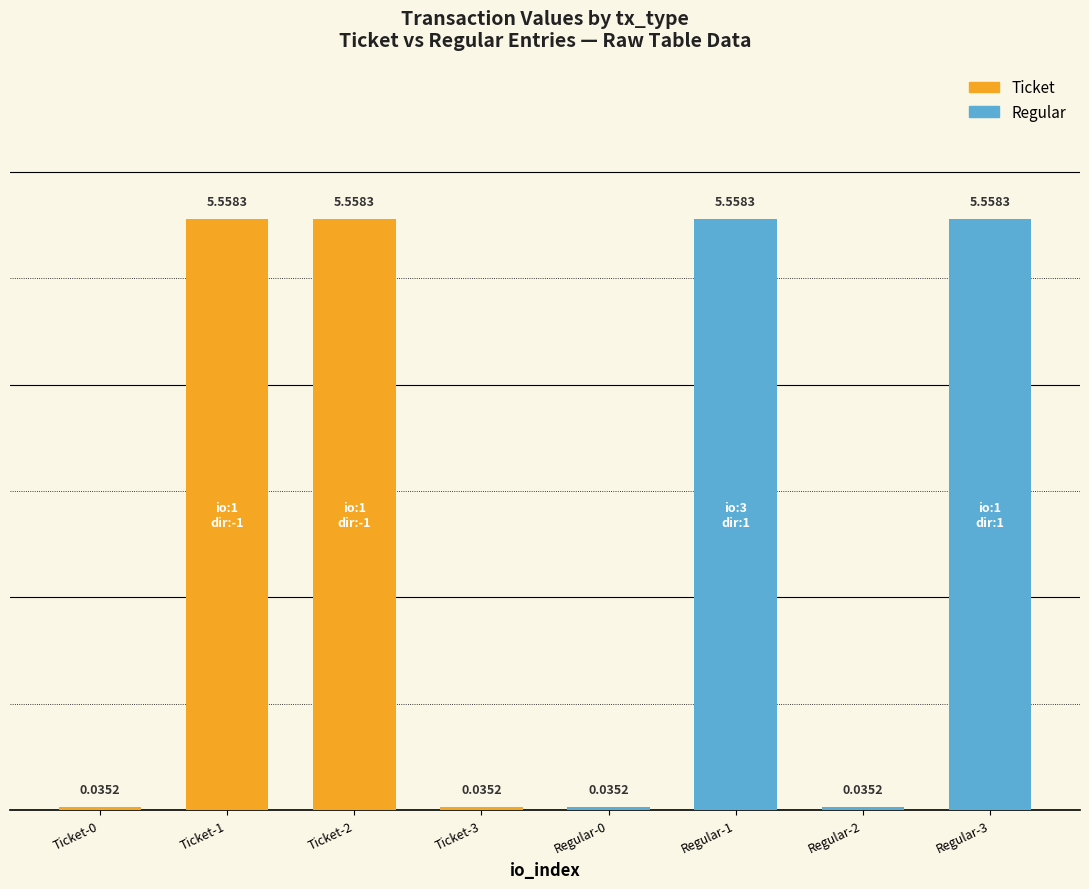

What is the change in value from Ticket-2 to Regular-2?

-5.5